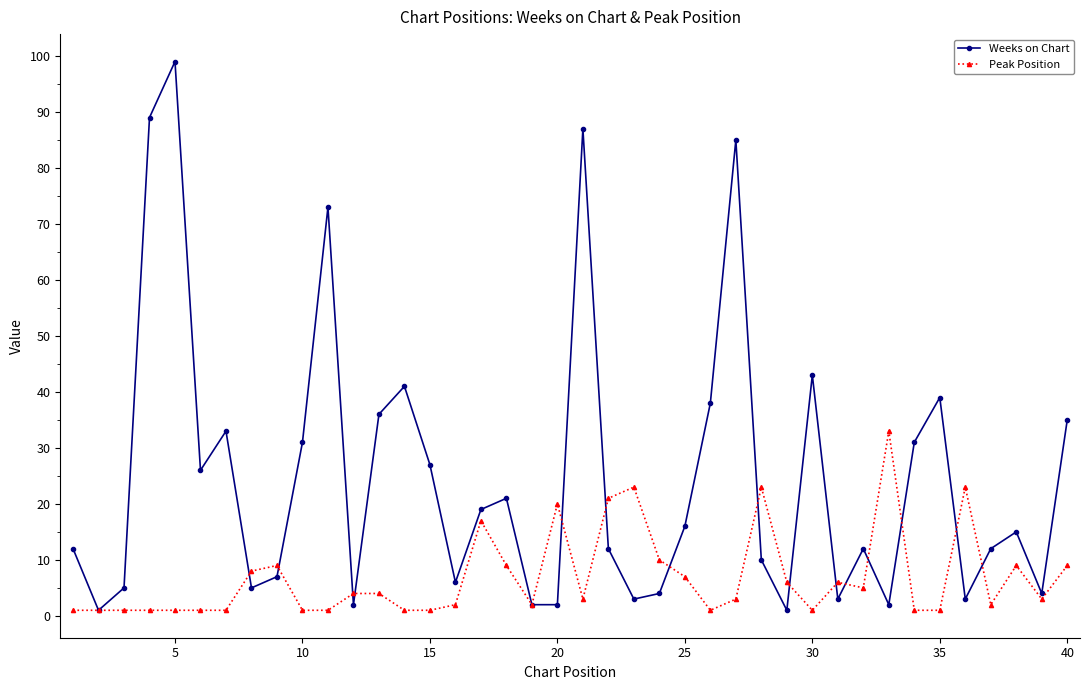

How many categories are shown in the chart?

40